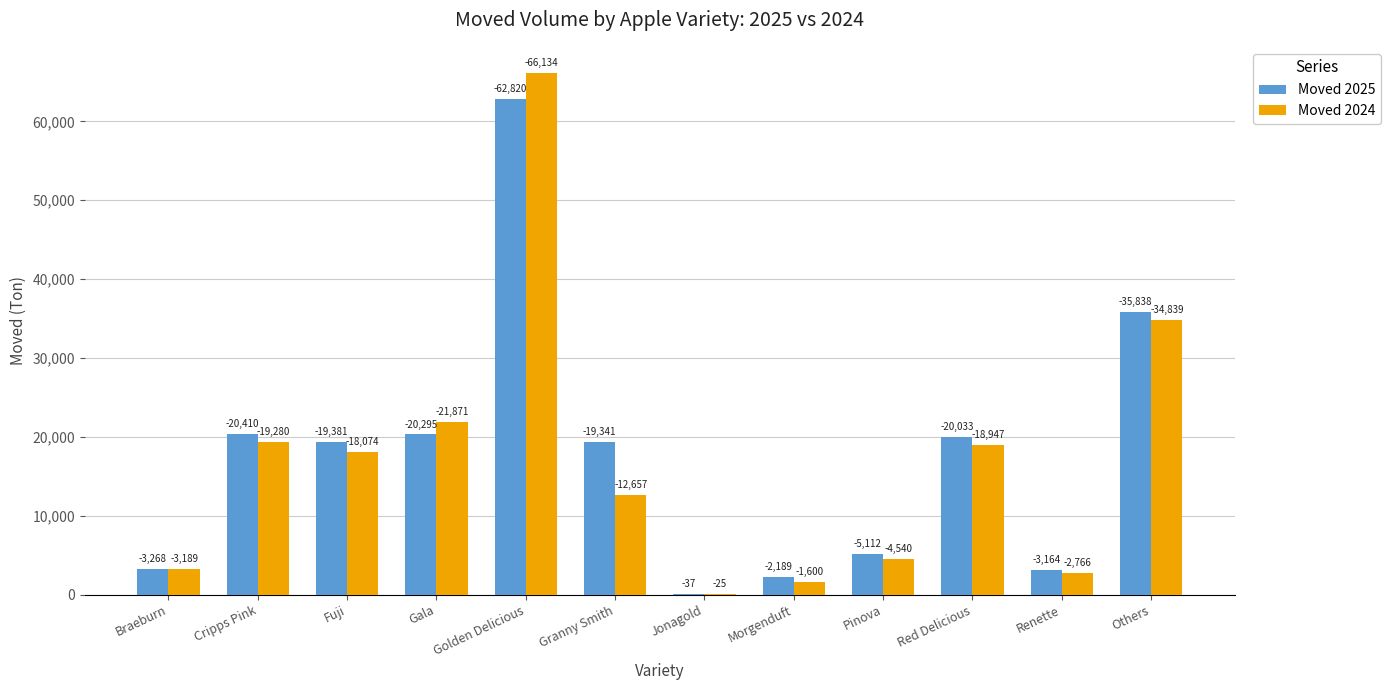

What is the maximum value shown in the chart?

66133.5